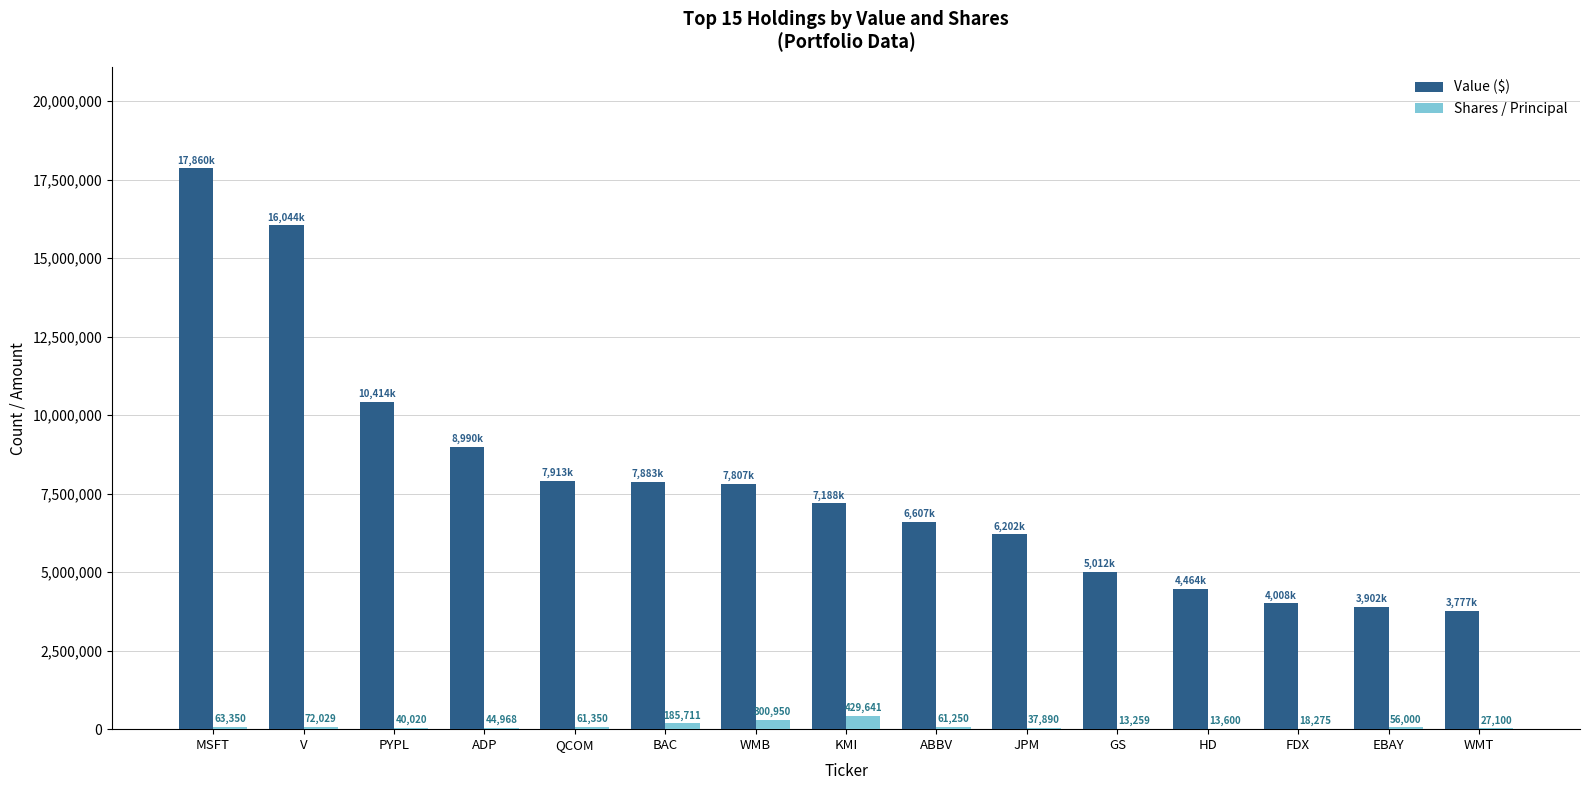

Which series changed the most between BAC and EBAY?

Value ($)